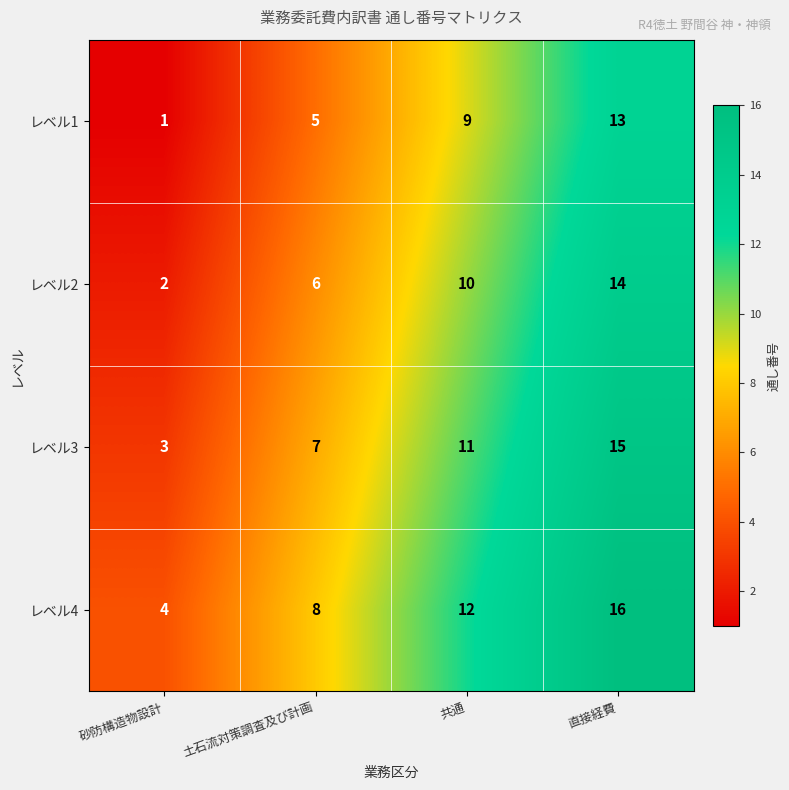

At which category is the sum across all series the highest?

直接経費